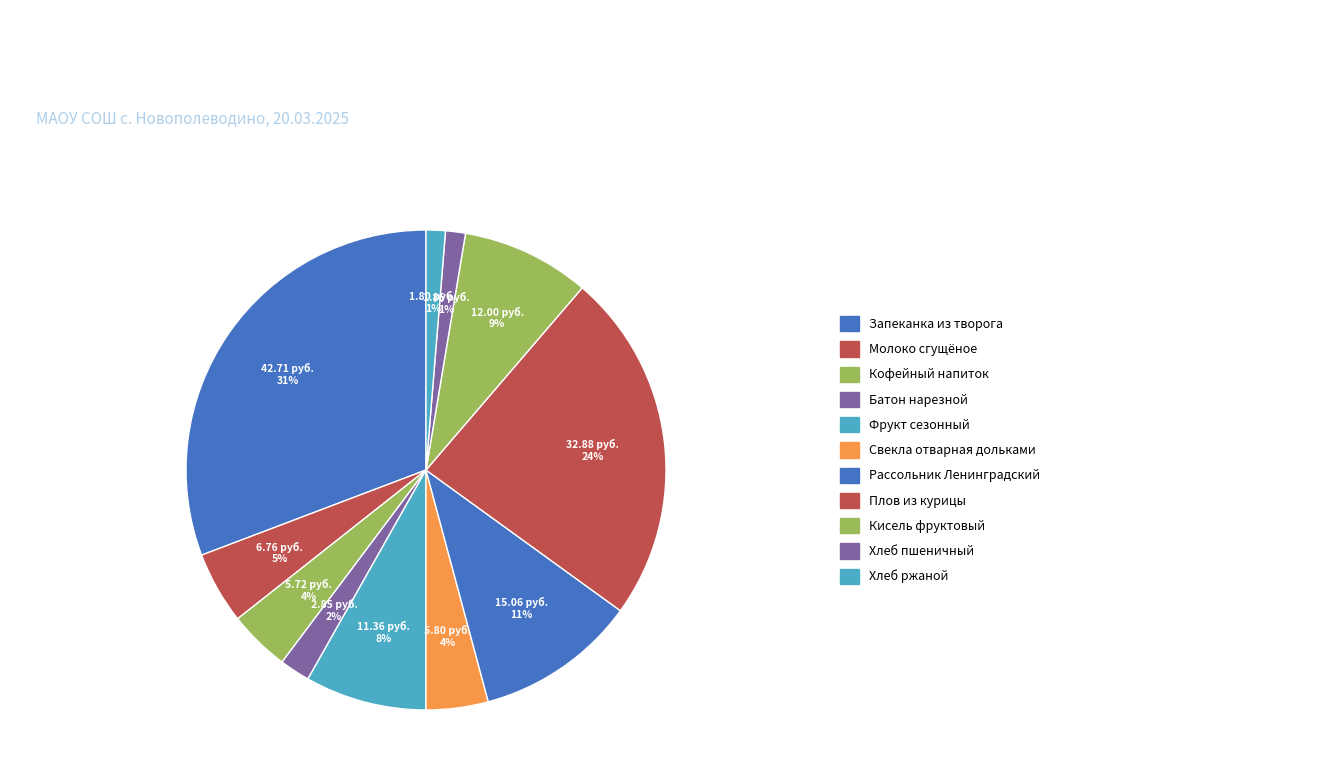

Rank the categories by value from highest to lowest.

Запеканка из творога, Плов из курицы, Рассольник Ленинградский, Кисель фруктовый, Фрукт сезонный, Молоко сгущёное, Свекла отварная дольками, Кофейный напиток, Батон нарезной, Хлеб пшеничный, Хлеб ржаной